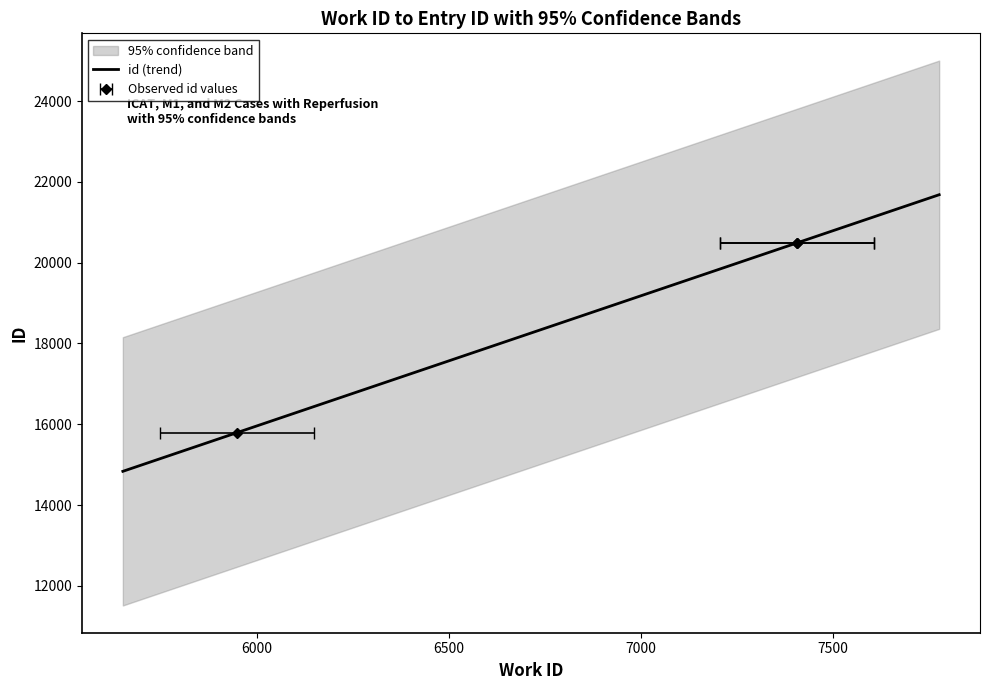

At which label does the data first exceed 20490?

7407